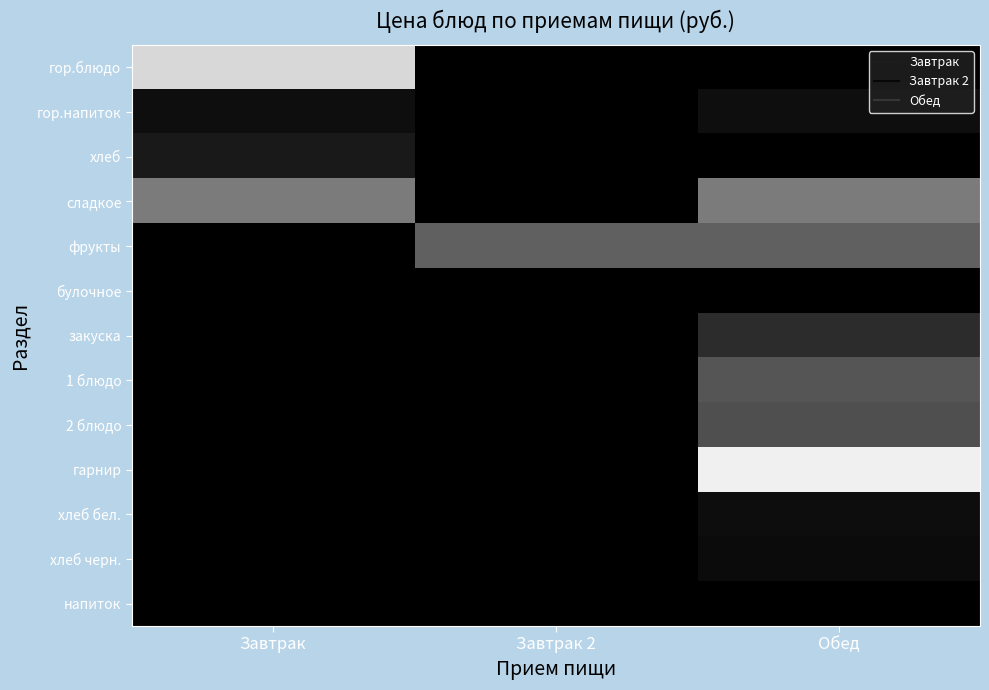

List the series in order of their peak value, lowest first.

булочное, напиток, хлеб черн., хлеб бел., гор.напиток, хлеб, закуска, 2 блюдо, 1 блюдо, фрукты, сладкое, гор.блюдо, гарнир